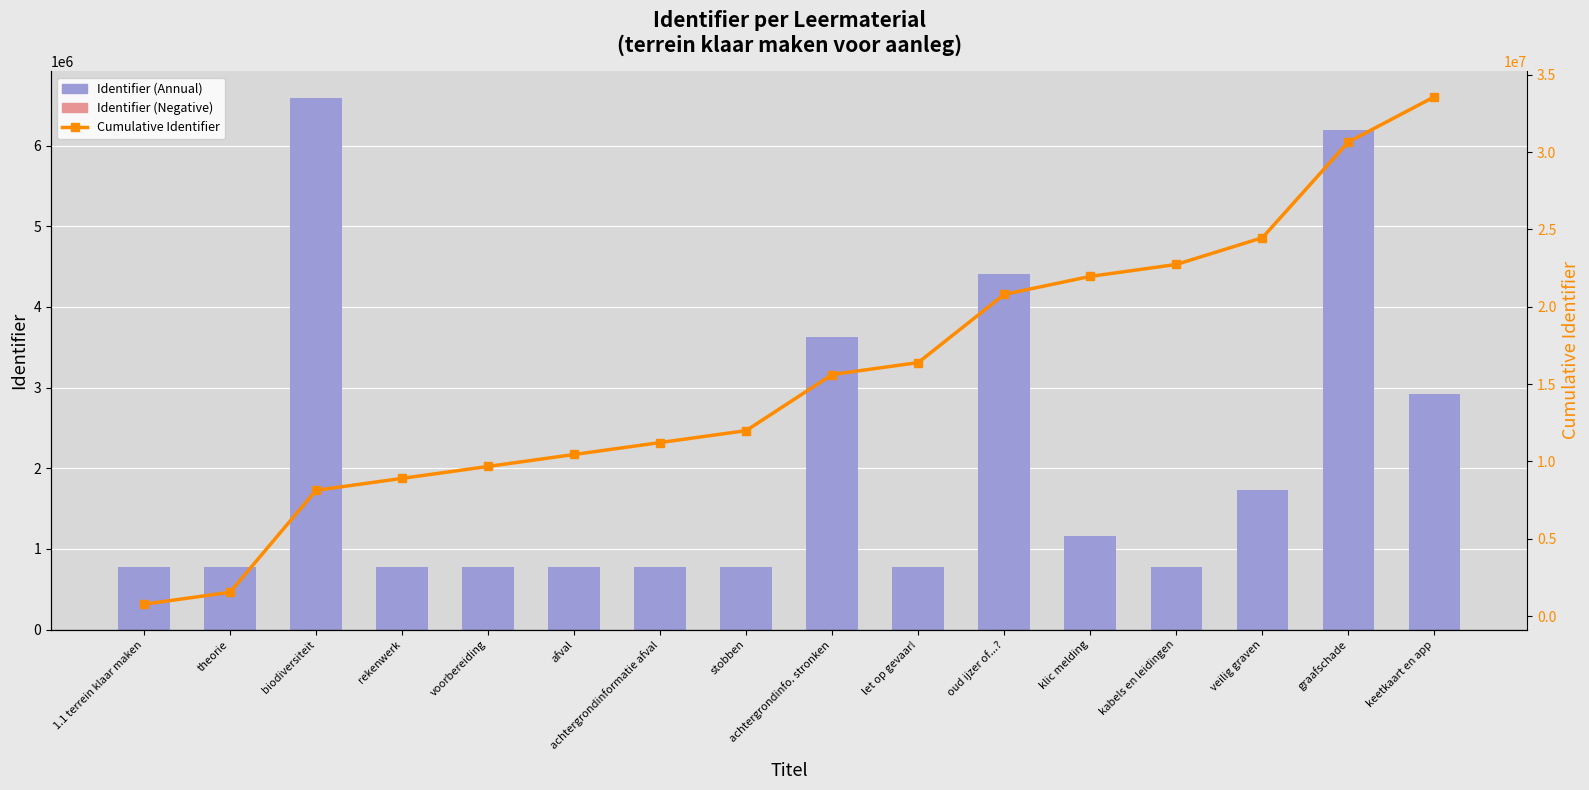

Is it true that Identifier (Annual) equals 416690 at veilig graven?

False